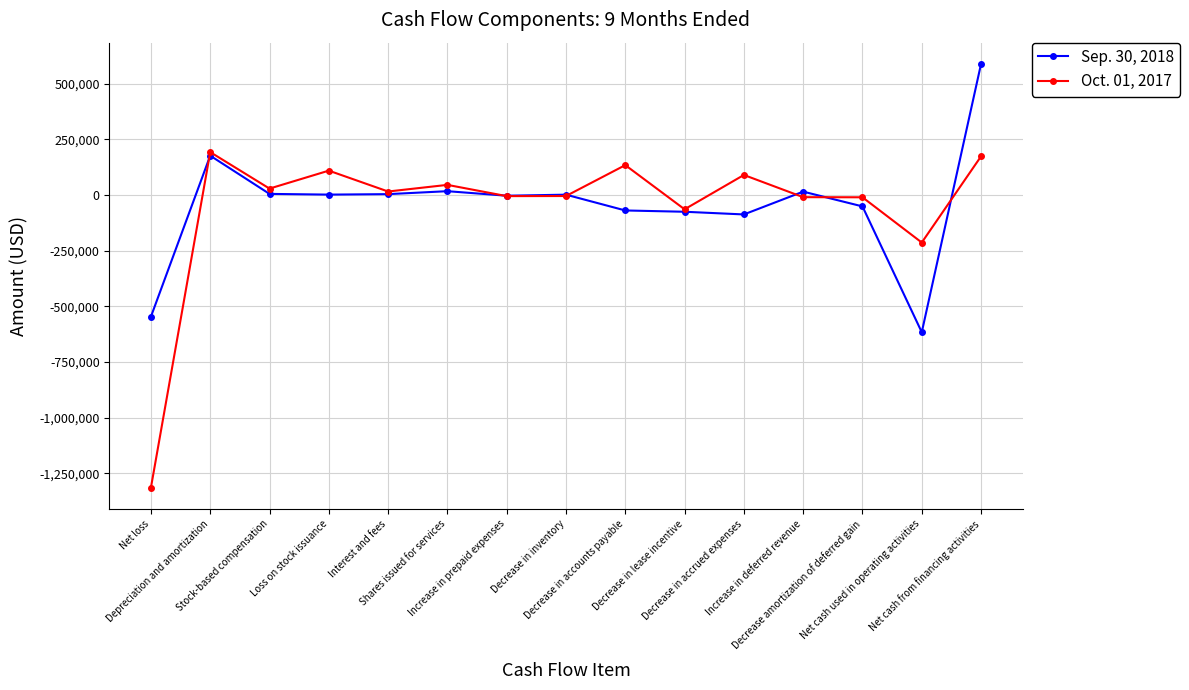

Which series ends up on top after the final intersection of Oct. 01, 2017 and Sep. 30, 2018?

Sep. 30, 2018